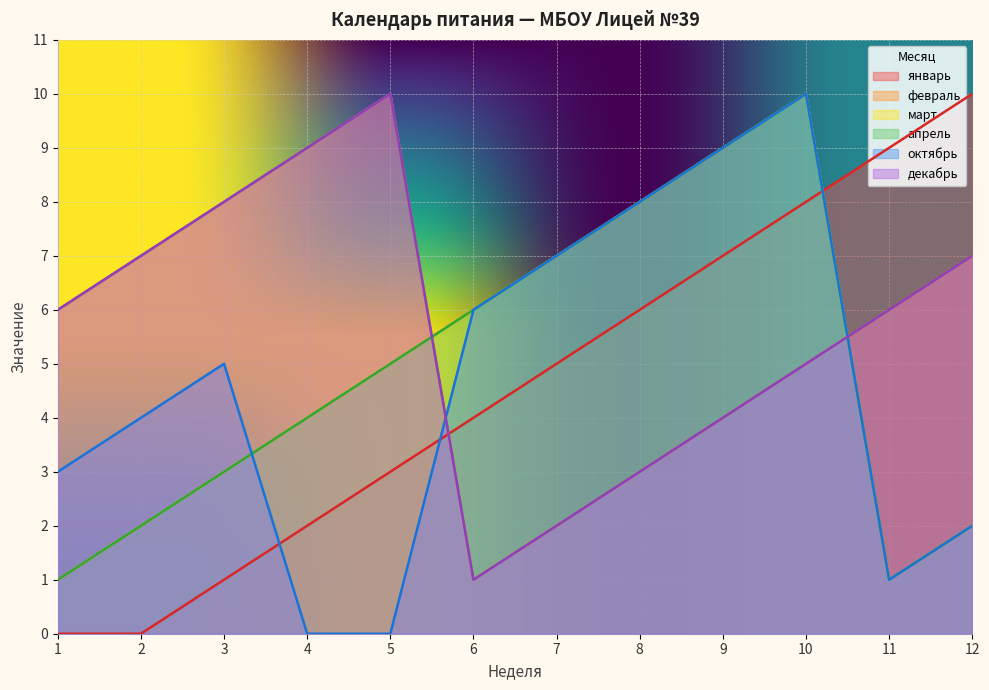

Reading right to left, transcribe all the data shown in this chart.

январь: 10	9	8	7	6	5	4	3	2	1	0	0
февраль: 7	6	5	4	3	2	1	10	9	8	7	6
март: 2	1	10	9	8	7	6	5	4	3	2	1
апрель: 2	1	10	9	8	7	6	5	4	3	2	1
октябрь: 2	1	10	9	8	7	6	0	0	5	4	3
декабрь: 7	6	5	4	3	2	1	10	9	8	7	6